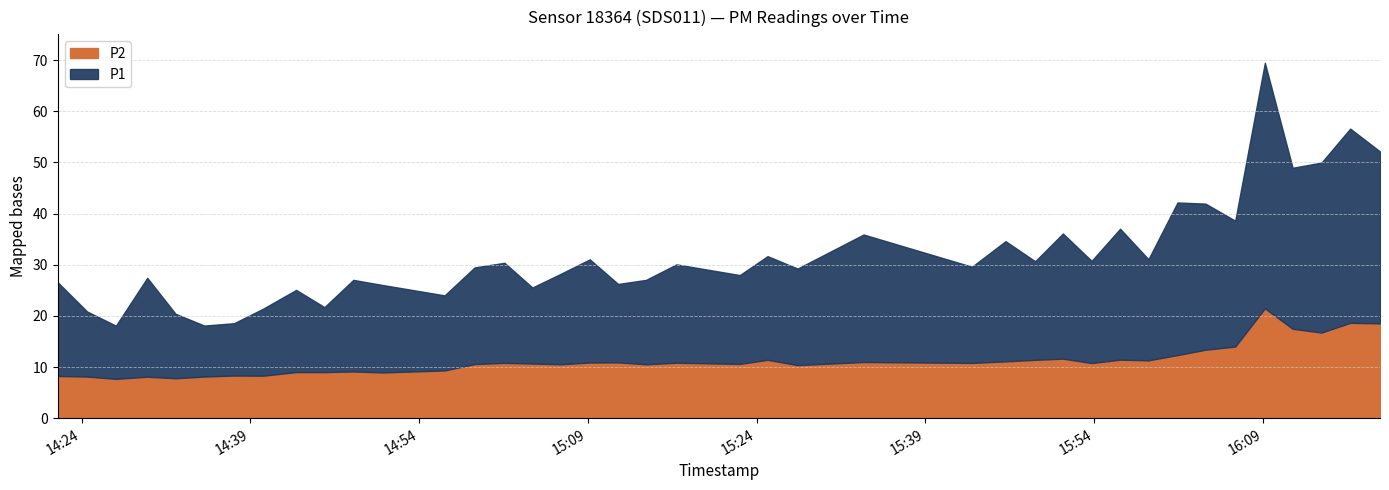

List the labels in order of P2 value, largest first.

2023-02-15T16:09:10, 2023-02-15T16:16:45, 2023-02-15T16:19:24, 2023-02-15T16:11:38, 2023-02-15T16:14:12, 2023-02-15T16:06:32, 2023-02-15T16:03:53, 2023-02-15T16:01:24, 2023-02-15T15:51:13, 2023-02-15T15:56:18, 2023-02-15T15:24:58, 2023-02-15T15:48:45, 2023-02-15T15:58:49, 2023-02-15T15:46:07, 2023-02-15T15:33:30, 2023-02-15T15:11:41, 2023-02-15T15:09:10, 2023-02-15T15:16:52, 2023-02-15T15:01:35, 2023-02-15T15:43:08, 2023-02-15T15:53:46, 2023-02-15T15:04:04, 2023-02-15T15:22:30, 2023-02-15T14:58:56, 2023-02-15T15:06:36, 2023-02-15T15:14:10, 2023-02-15T15:27:38, 2023-02-15T14:56:16, 2023-02-15T14:48:09, 2023-02-15T14:43:04, 2023-02-15T14:45:35, 2023-02-15T14:50:45, 2023-02-15T14:37:33, 2023-02-15T14:40:08, 2023-02-15T14:21:53, 2023-02-15T14:24:29, 2023-02-15T14:34:54, 2023-02-15T14:29:50, 2023-02-15T14:32:21, 2023-02-15T14:27:03